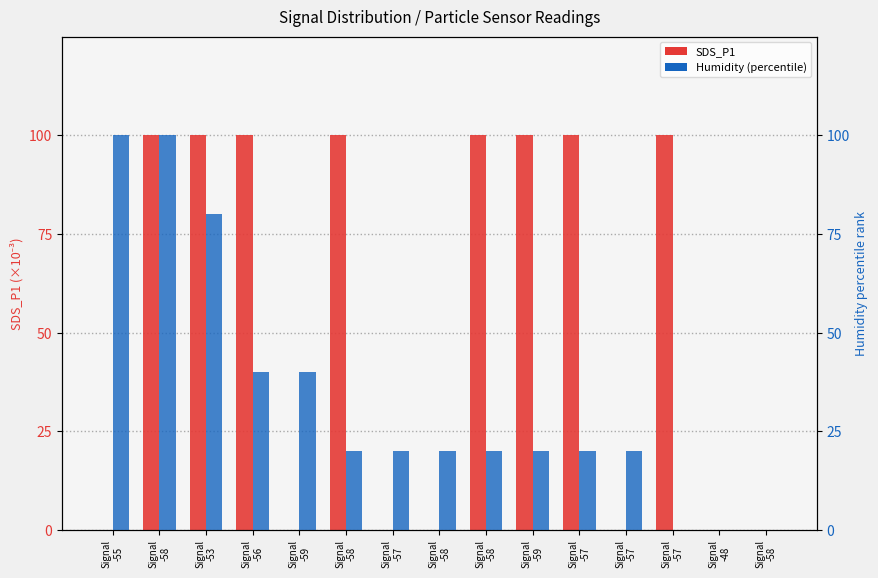

What is the sum of all Humidity (percentile) values?

500.0